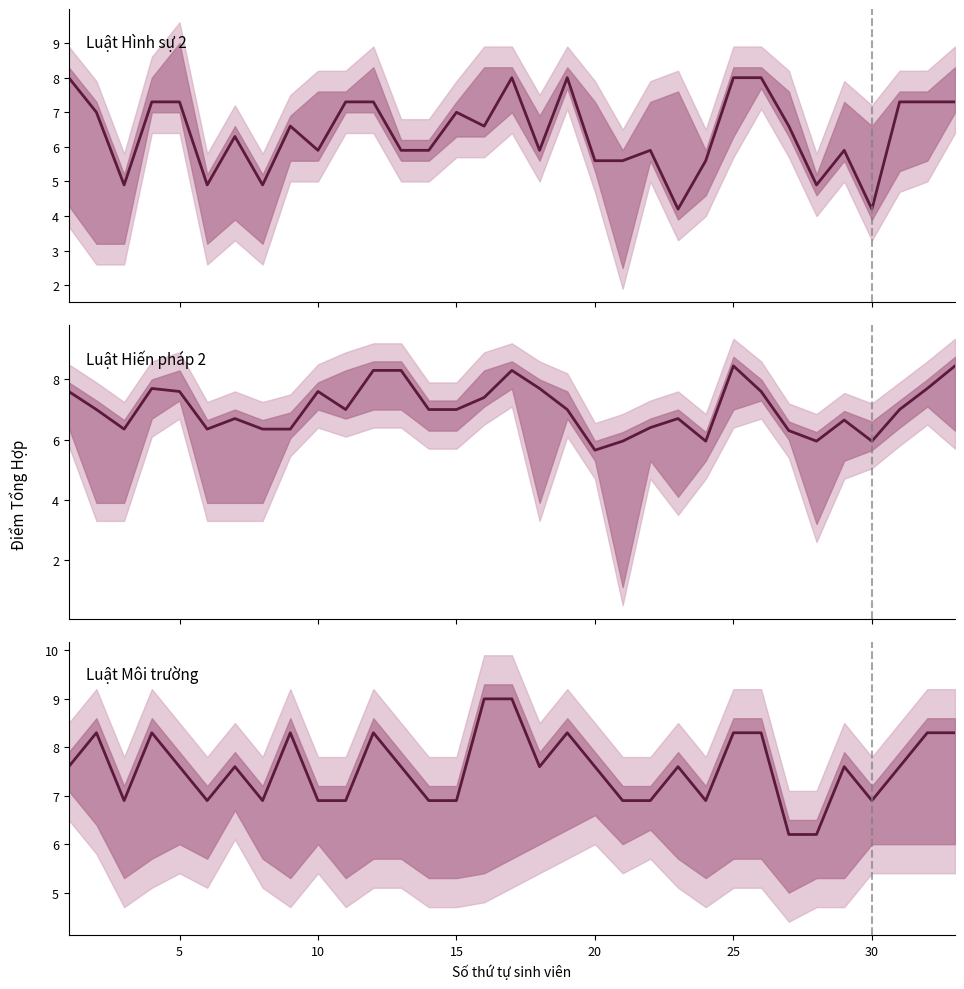

Rank the series by their average value, from highest to lowest.

Luật Môi trường (Tổng), Luật Hiến pháp 2 (Tổng), Luật Hình sự 2 (Tổng)